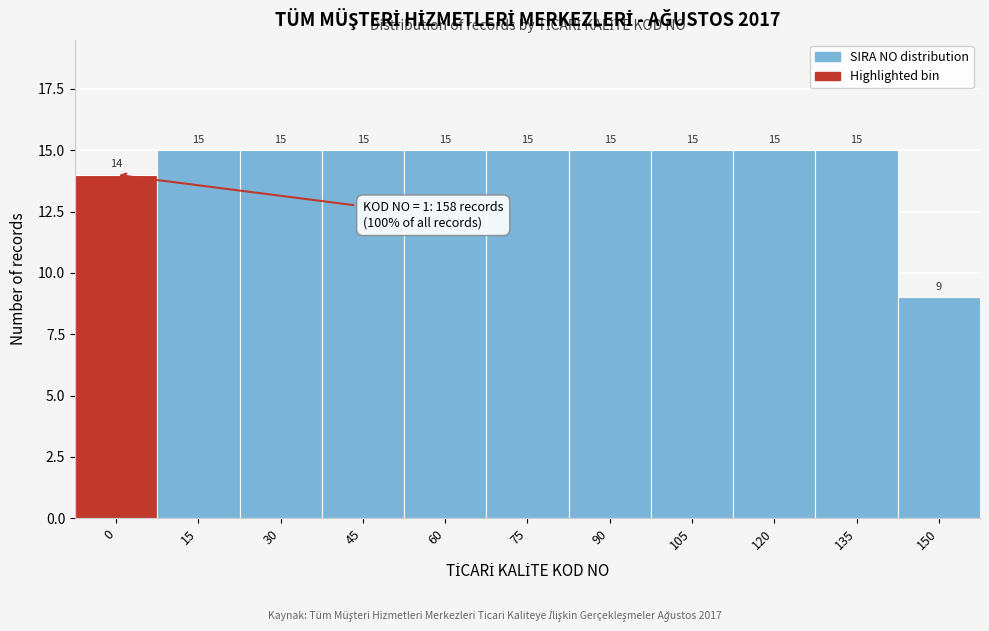

Reading left to right, what are all the values shown in this chart?

14	15	15	15	15	15	15	15	15	15	9